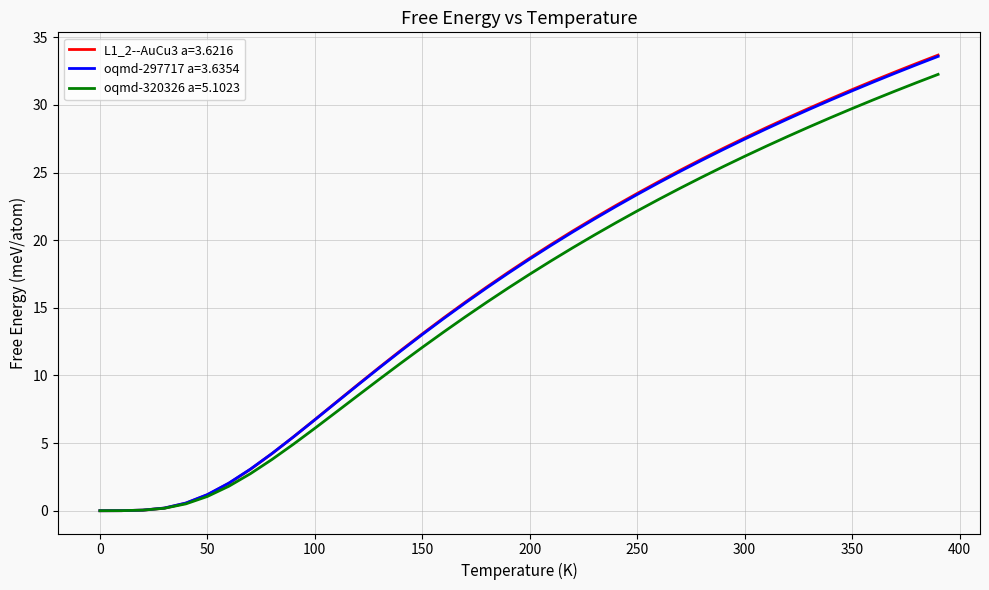

What are all the series names shown in the legend?

L1_2--AuCu3 a=3.6216, oqmd-297717 a=3.6354, oqmd-320326 a=5.1023